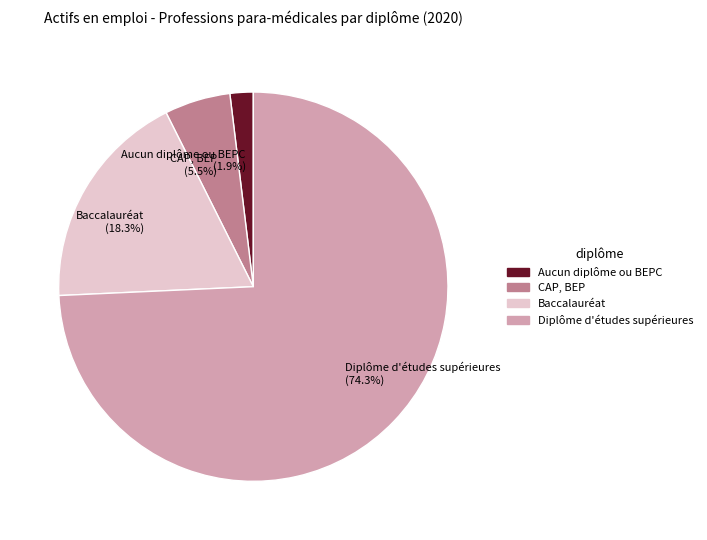

To the nearest percent, what portion does Diplôme d'études supérieures represent?

74%